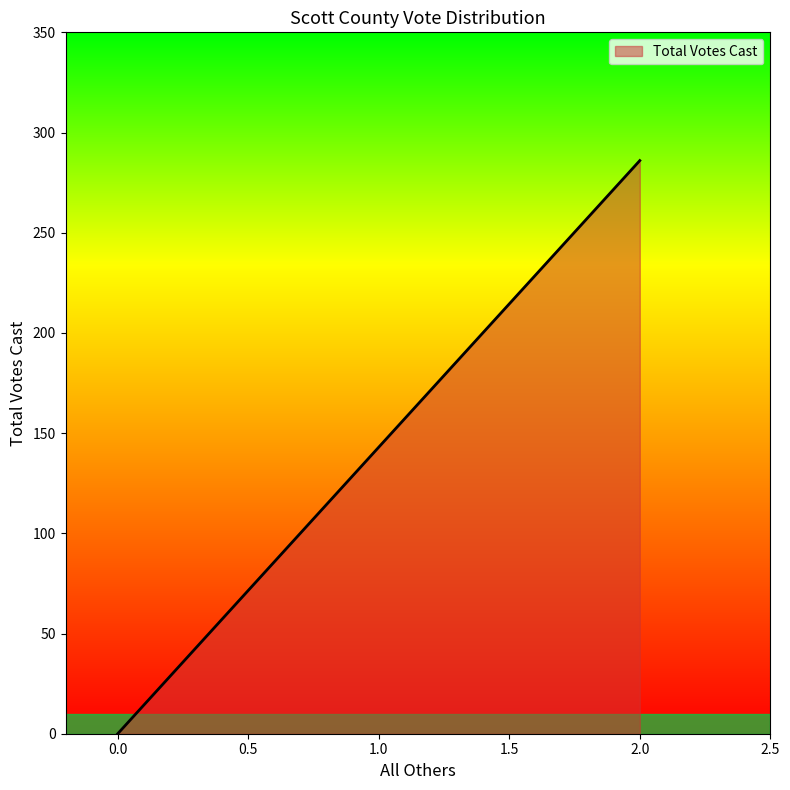

Is it true that the value at 0 is 0?

True